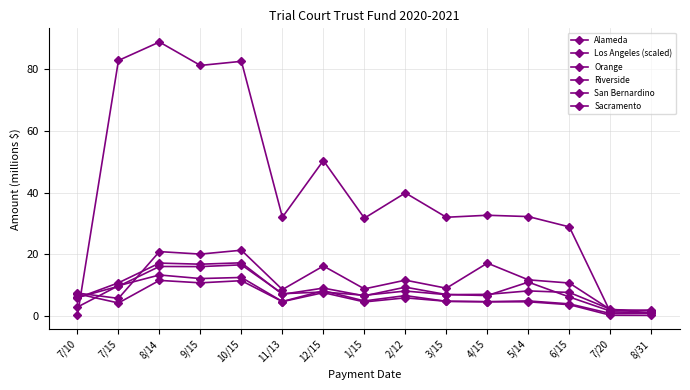

Where does the Los Angeles (scaled) series first go above 32?

7/15